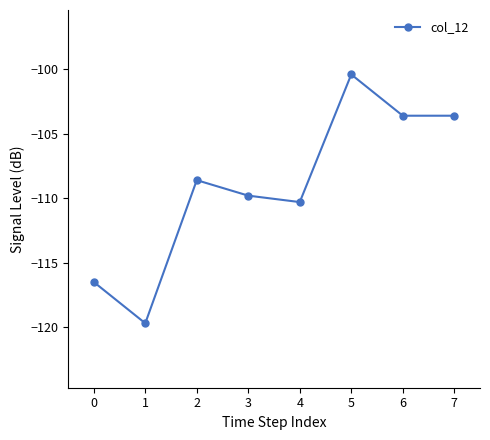

What value does the data have at 0?

-116.5